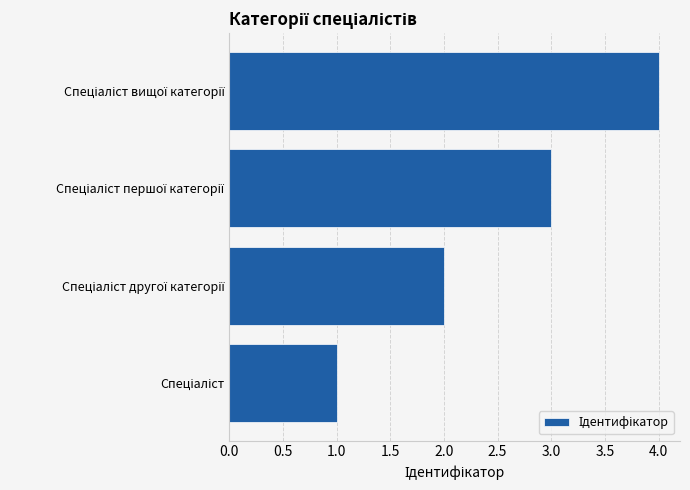

What is the difference between the second highest and minimum values?

2